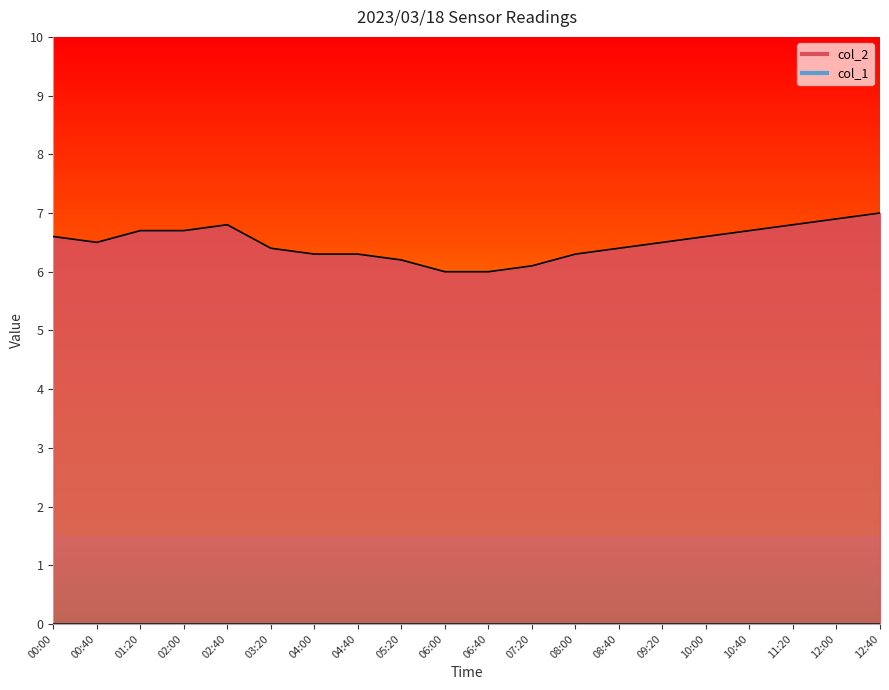

Which category has the lowest value in the col_2 line series?

06:00